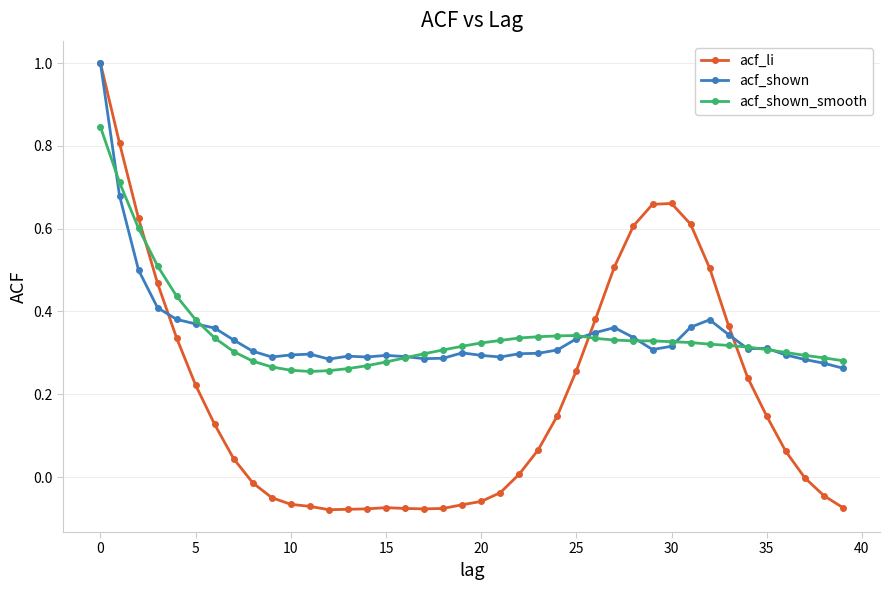

True or false: acf_shown has more than 0 points higher than both neighbors.

True